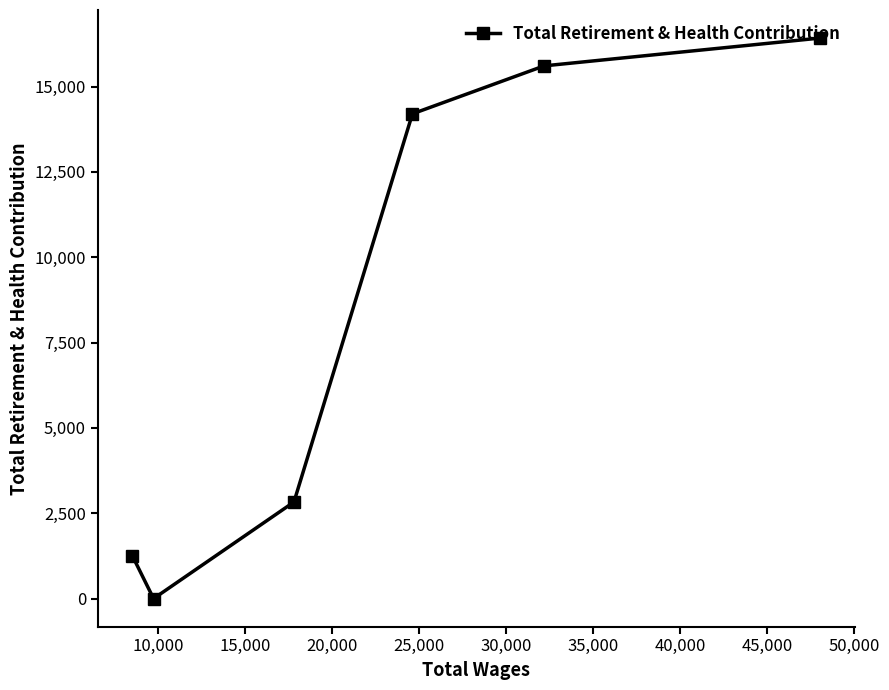

What is the greatest value displayed?

16420